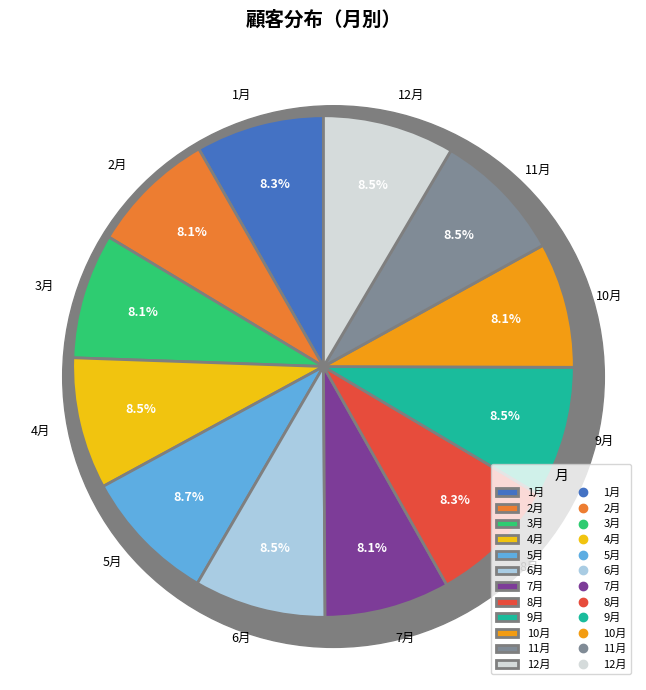

How many slices are in this pie chart?

12